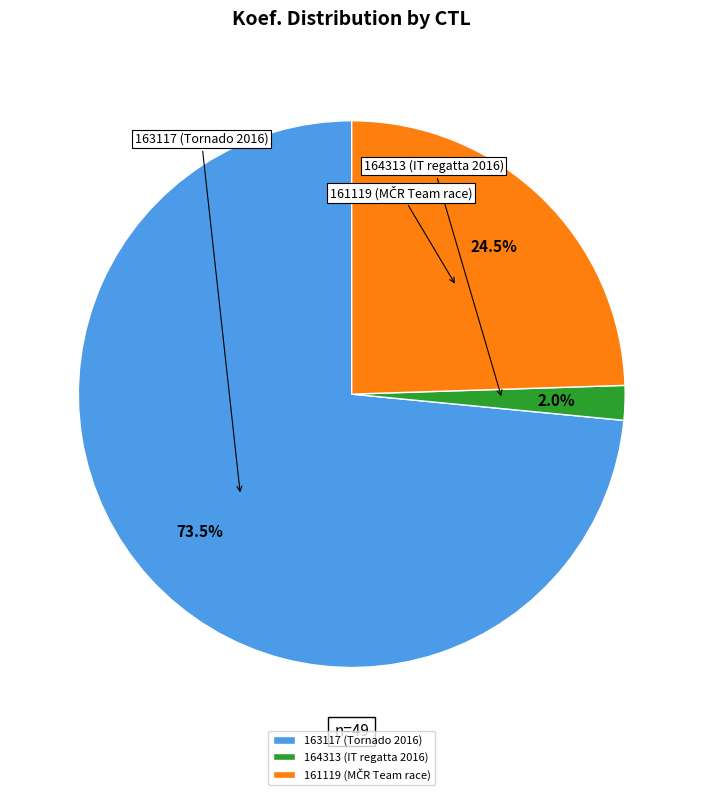

Is there a majority slice in this chart?

Yes